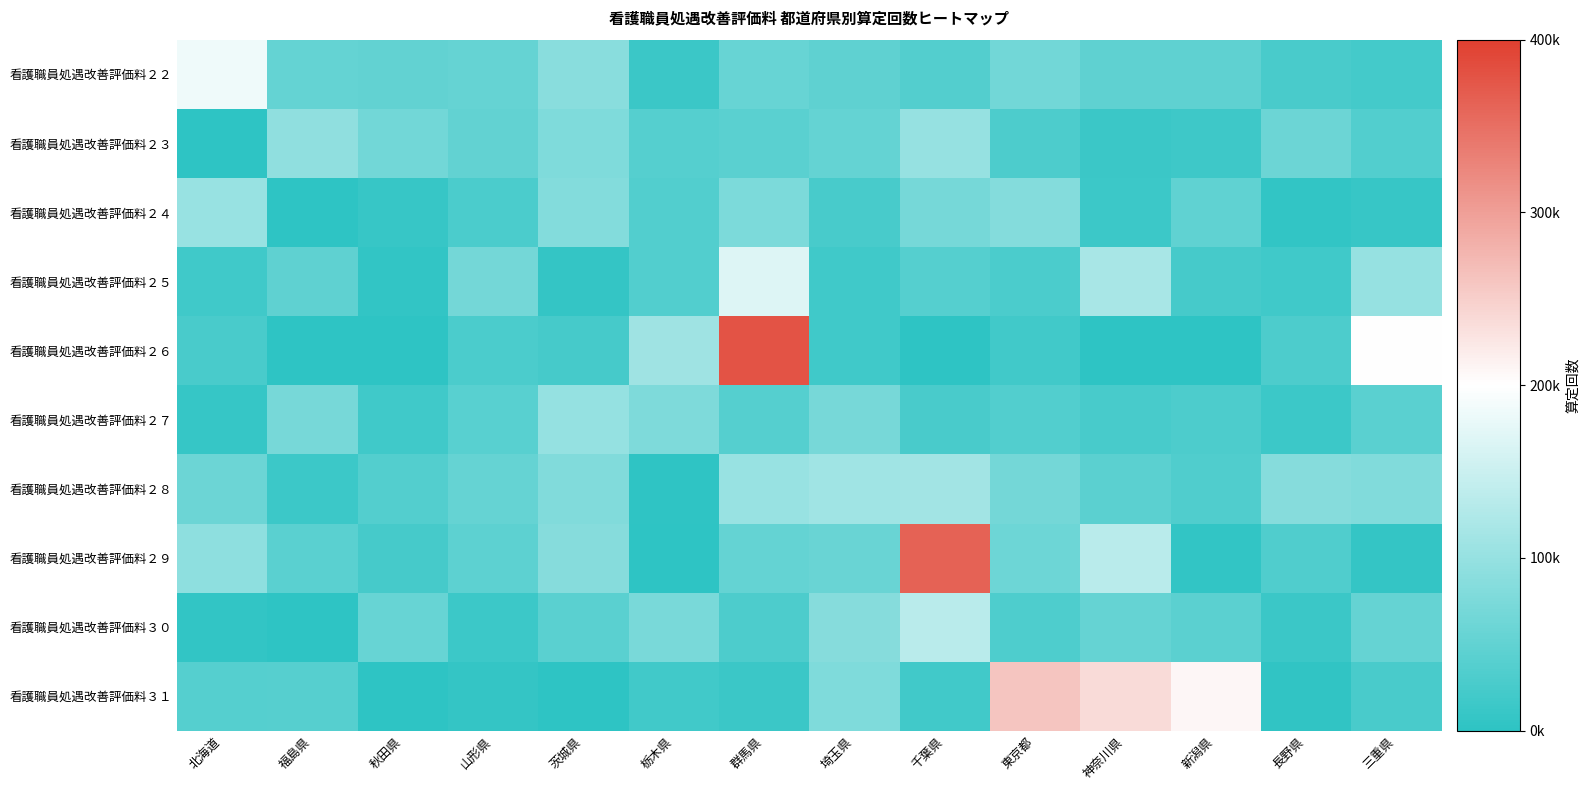

Which series has the widest spread of values?

看護職員処遇改善評価料２６